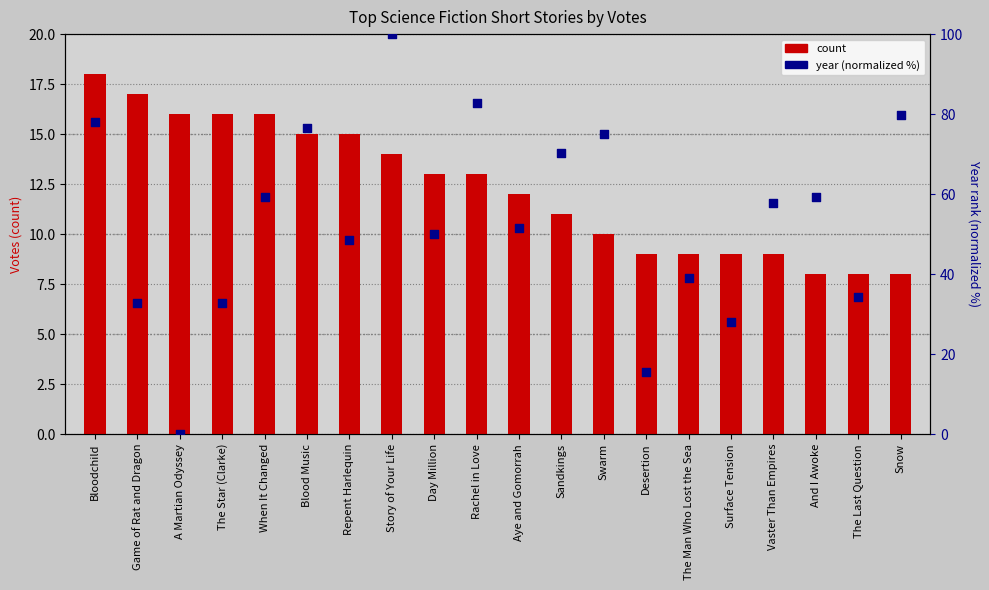

At which category is the sum across all series the highest?

Story of Your Life